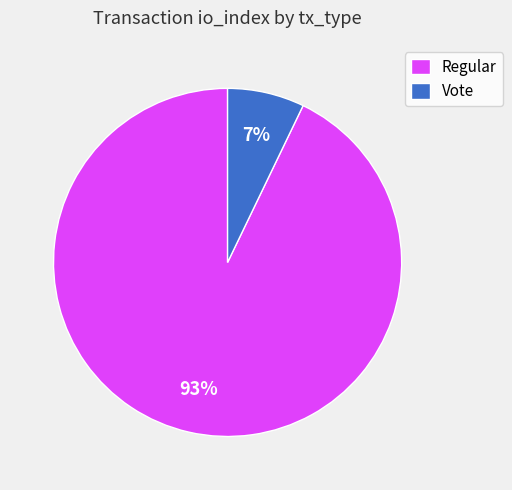

True or false: Vote accounts for 7% of the total.

True